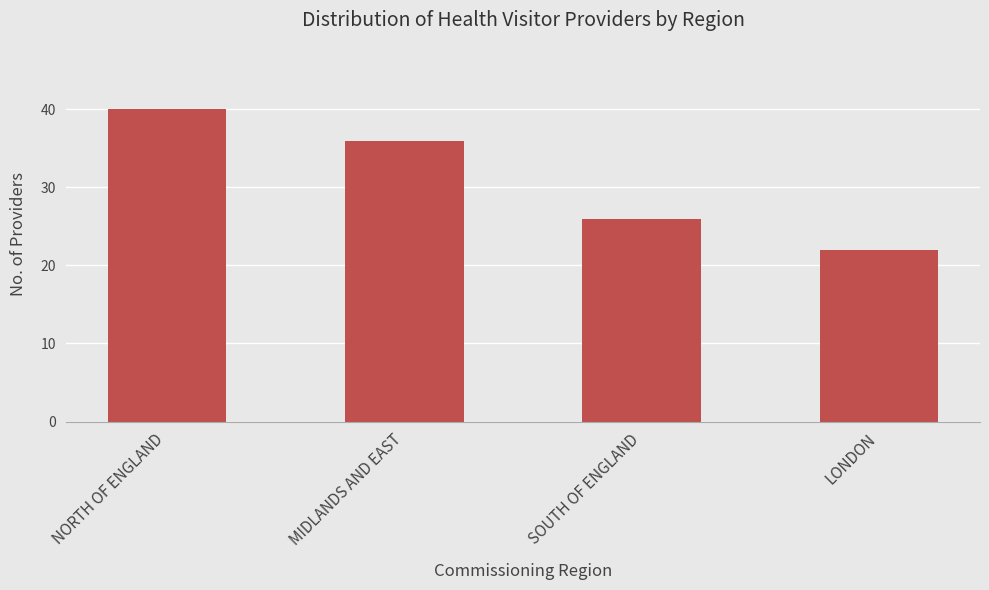

List the labels in order of value, smallest first.

LONDON, SOUTH OF ENGLAND, MIDLANDS AND EAST, NORTH OF ENGLAND